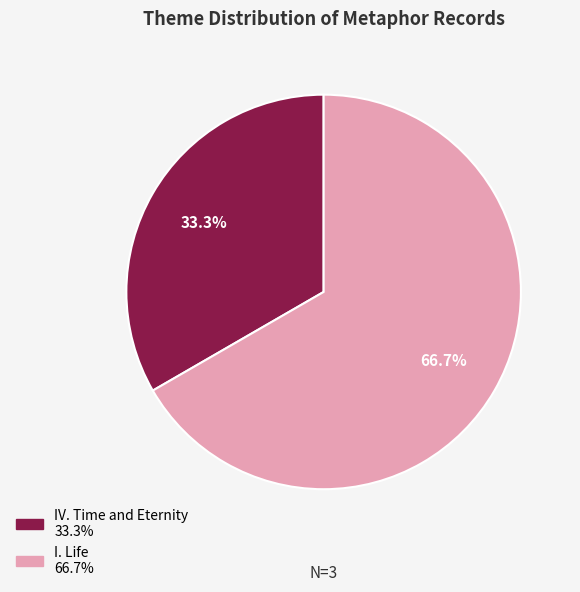

Does any single category account for the majority?

Yes